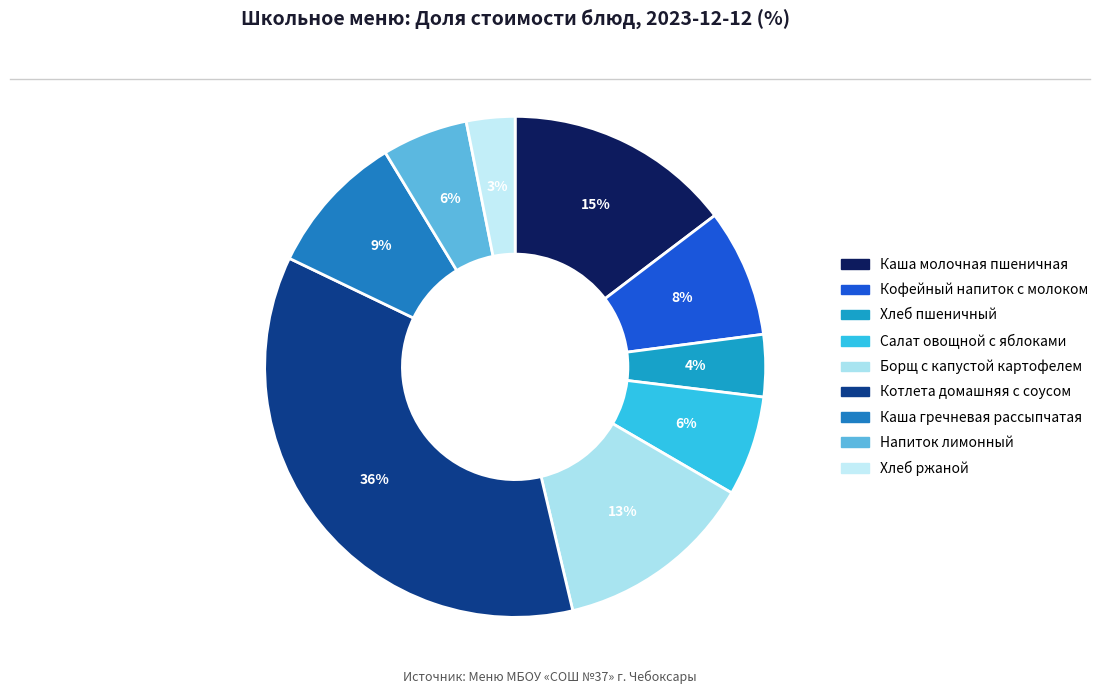

Is Каша гречневая рассыпчатая the majority of the pie?

No